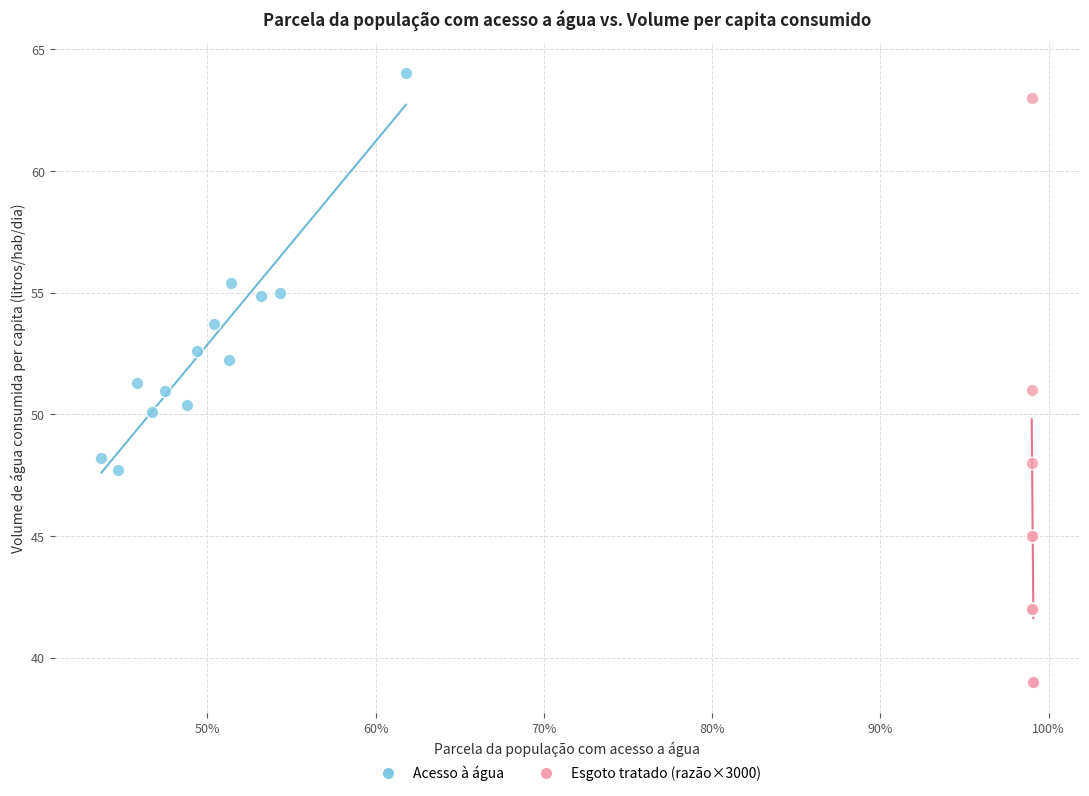

Which series has the largest Y range (max minus min)?

Esgoto tratado (razão×3000)